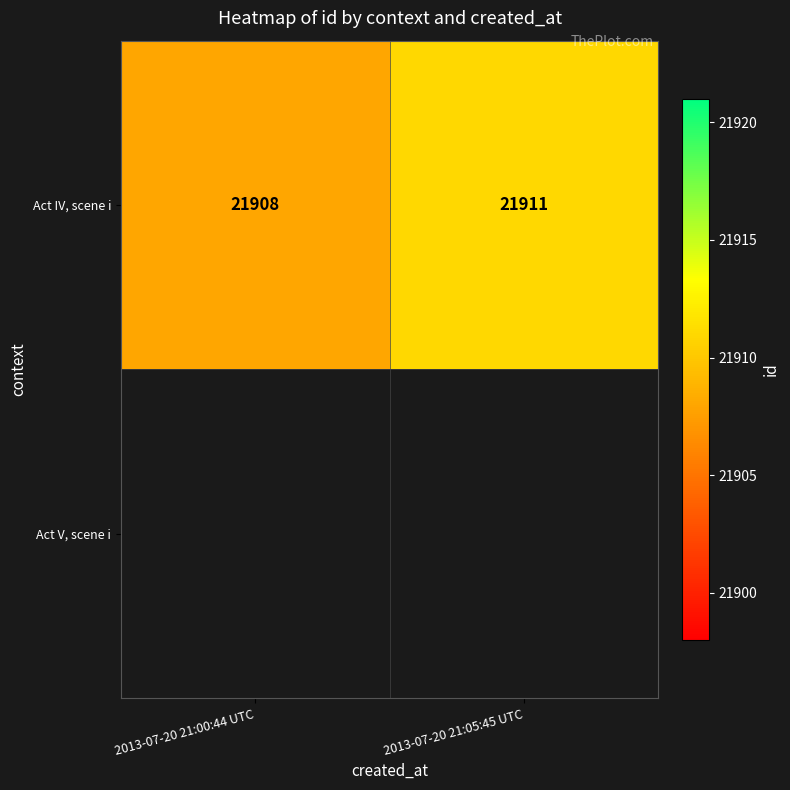

What is the maximum value shown in the chart?

21911